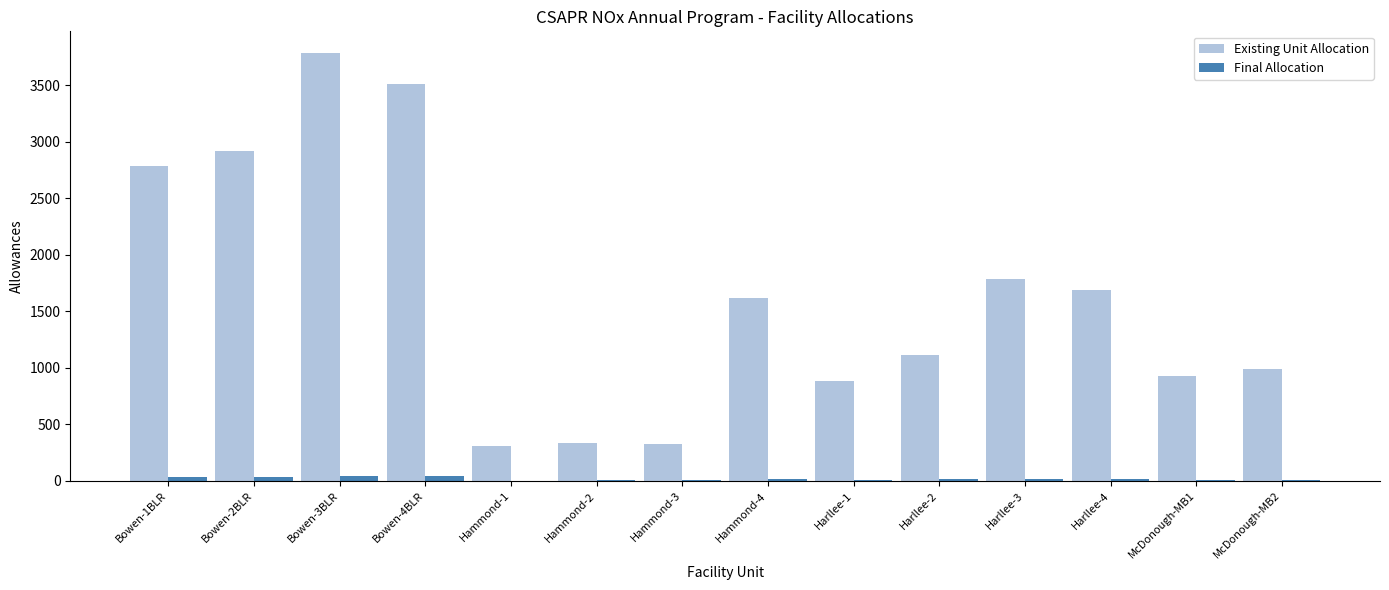

Does the chart contain stacked bars?

No